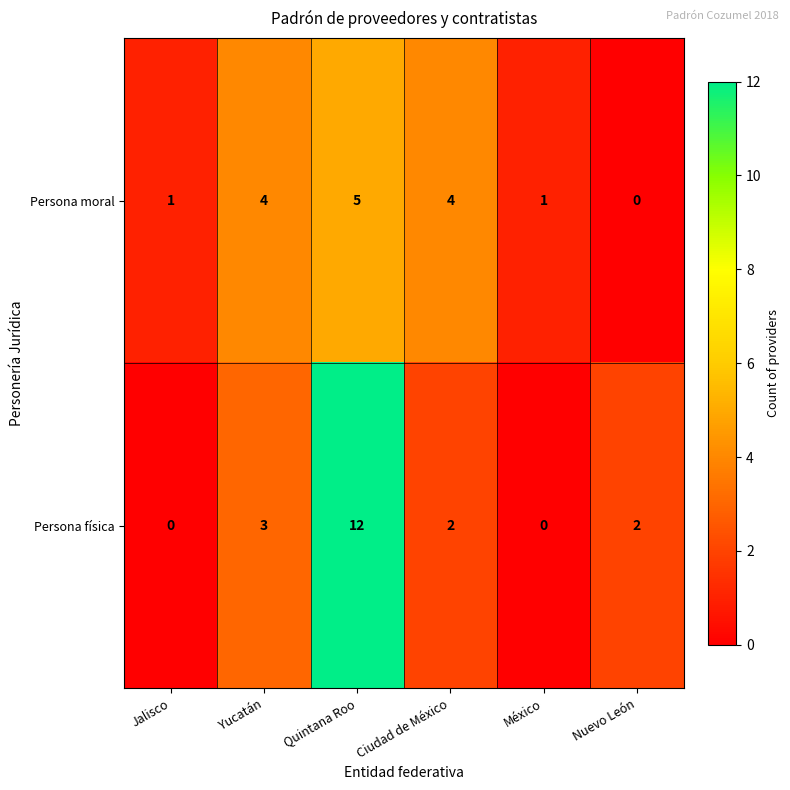

Which series changed the most between Ciudad de México and Nuevo León?

Persona moral